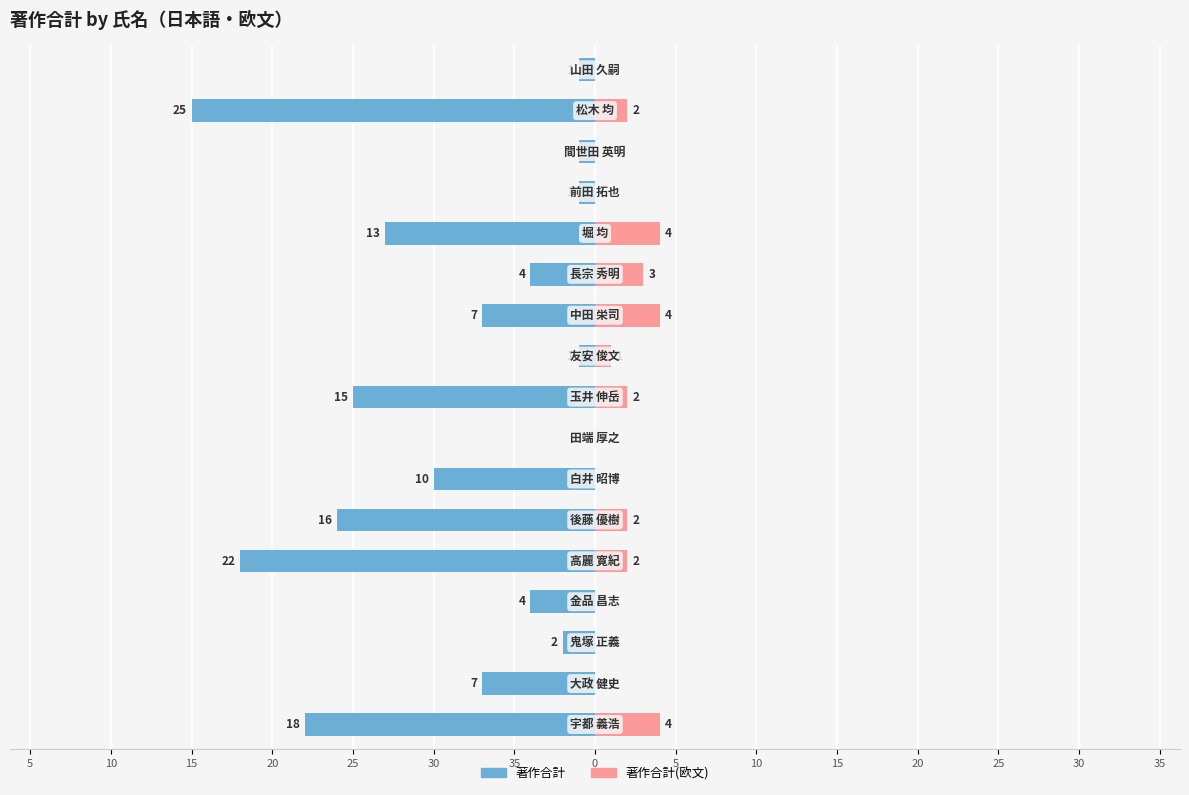

How many bars are there in each group?

2